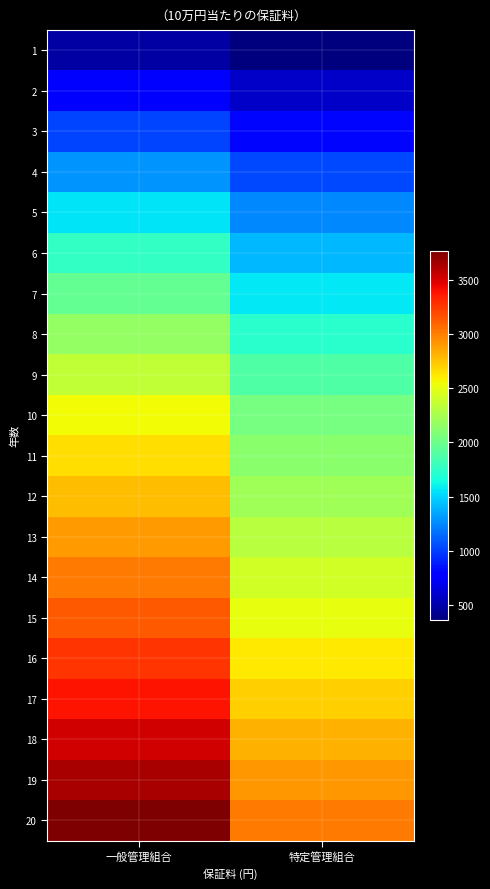

Reading left to right, extract all data points from this chart.

1: 一般管理組合=483	特定管理組合=364
2: 一般管理組合=755	特定管理組合=588
3: 一般管理組合=1027	特定管理組合=810
4: 一般管理組合=1294	特定管理組合=1029
5: 一般管理組合=1559	特定管理組合=1247
6: 一般管理組合=1762	特定管理組合=1410
7: 一般管理組合=1963	特定管理組合=1570
8: 一般管理組合=2161	特定管理組合=1729
9: 一般管理組合=2357	特定管理組合=1886
10: 一般管理組合=2551	特定管理組合=2041
11: 一般管理組合=2661	特定管理組合=2129
12: 一般管理組合=2776	特定管理組合=2221
13: 一般管理組合=2896	特定管理組合=2317
14: 一般管理組合=3017	特定管理組合=2414
15: 一般管理組合=3141	特定管理組合=2513
16: 一般管理組合=3265	特定管理組合=2612
17: 一般管理組合=3390	特定管理組合=2712
18: 一般管理組合=3516	特定管理組合=2813
19: 一般管理組合=3641	特定管理組合=2913
20: 一般管理組合=3768	特定管理組合=3014